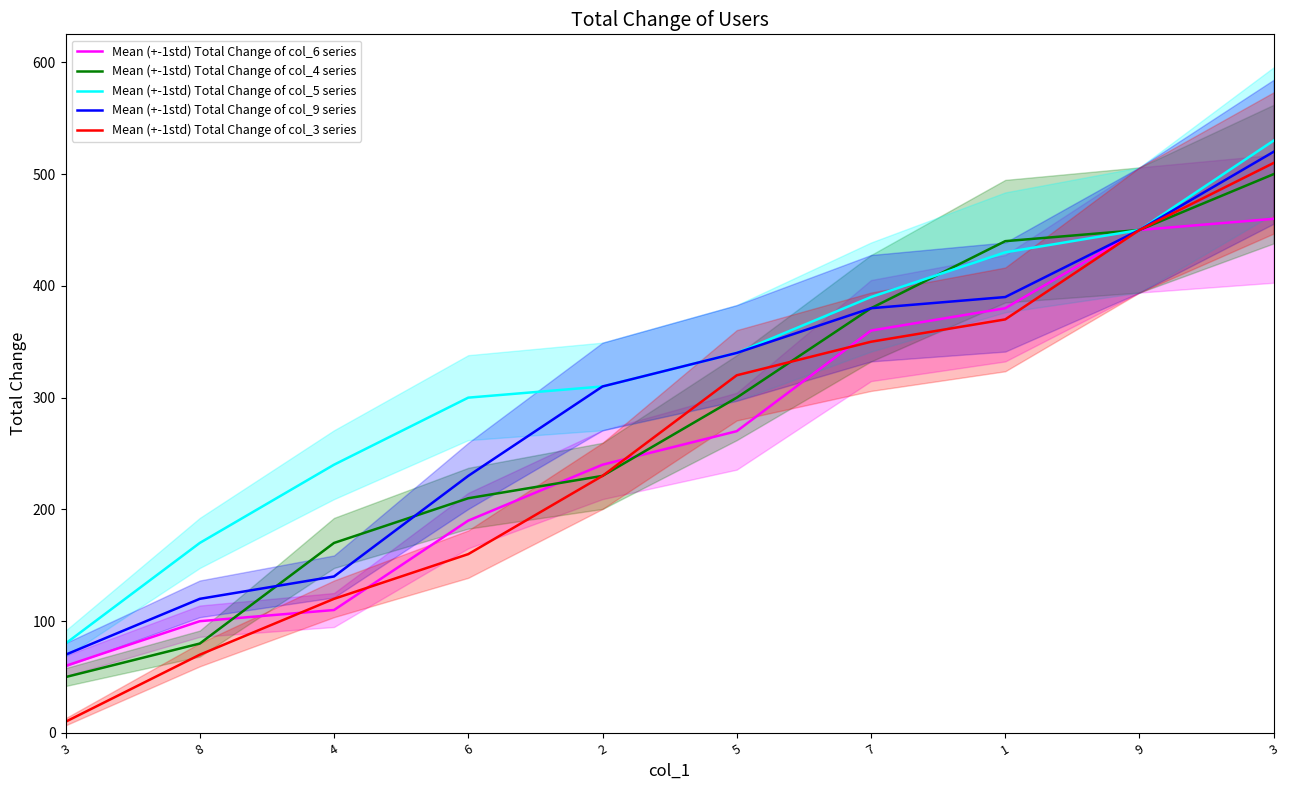

How many lines are shown in the chart?

5